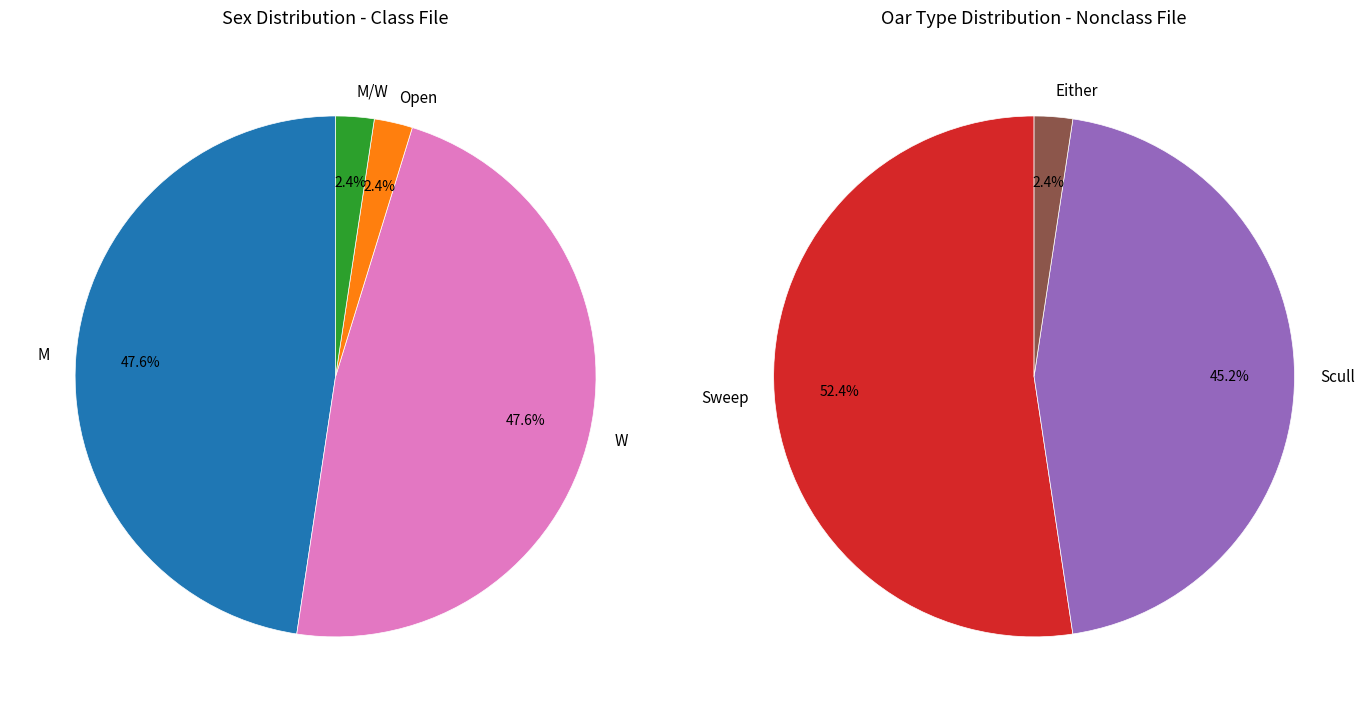

How many segments does this pie chart have?

3